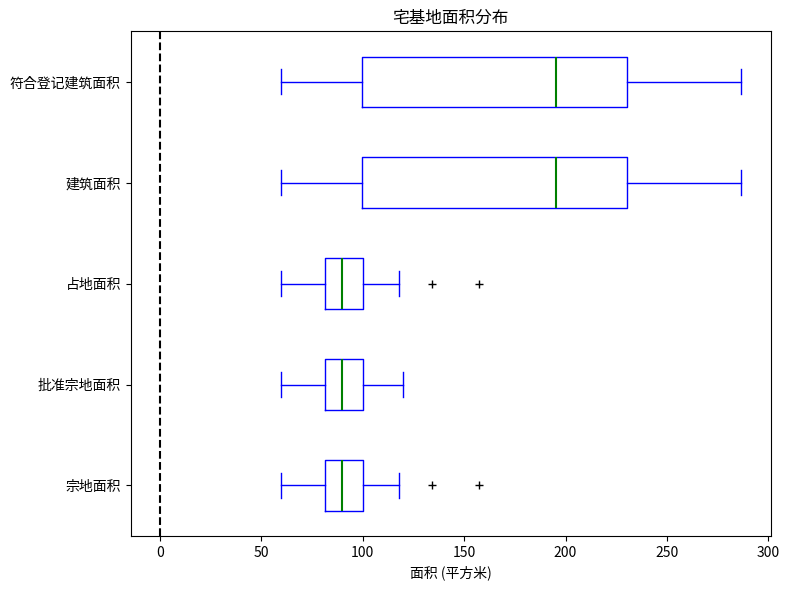

Reading bottom to top, read every box against the x-axis: the position of its median line, the range the box covers, and the ends of its whiskers. The values are not printed on the chart, so give them approximately, as read against the axis.

宗地面积: median 90, box 80 to 100, whiskers 60 to 120
批准宗地面积: median 90, box 80 to 100, whiskers 60 to 120
占地面积: median 90, box 80 to 100, whiskers 60 to 120
建筑面积: median 195, box 100 to 230, whiskers 60 to 285
符合登记建筑面积: median 195, box 100 to 230, whiskers 60 to 285